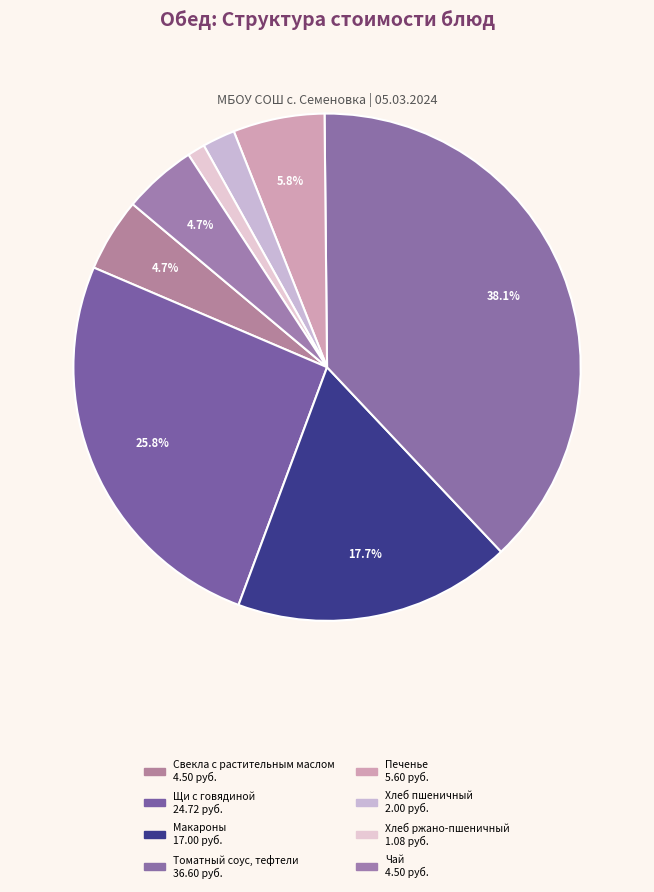

How many slices are in this pie chart?

8